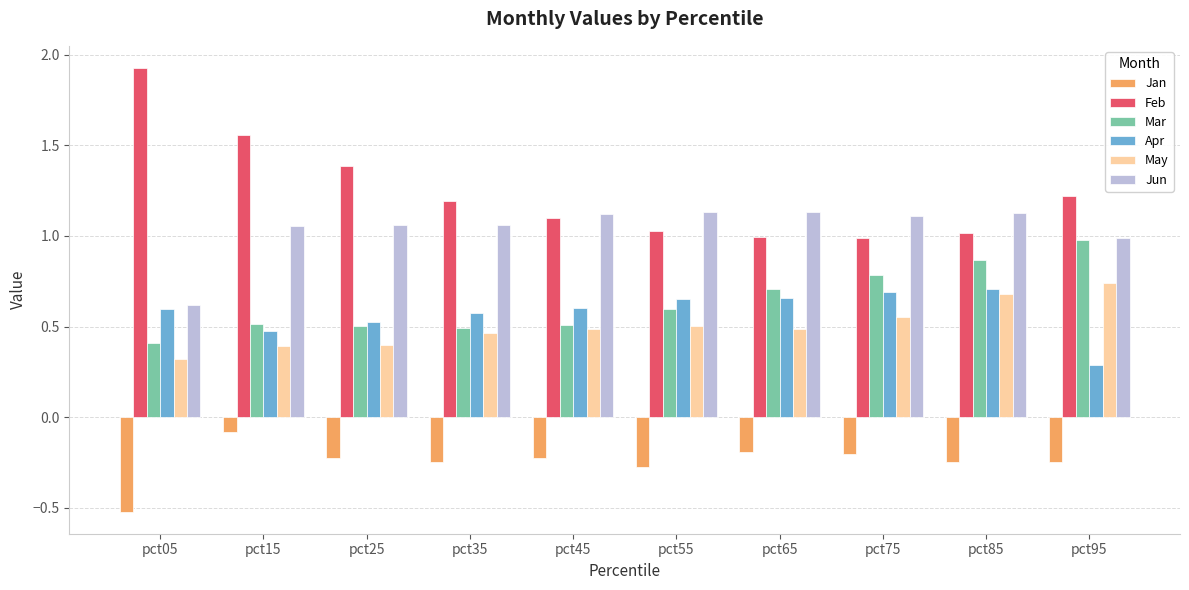

At which category does the chart reach its minimum across all series?

pct05